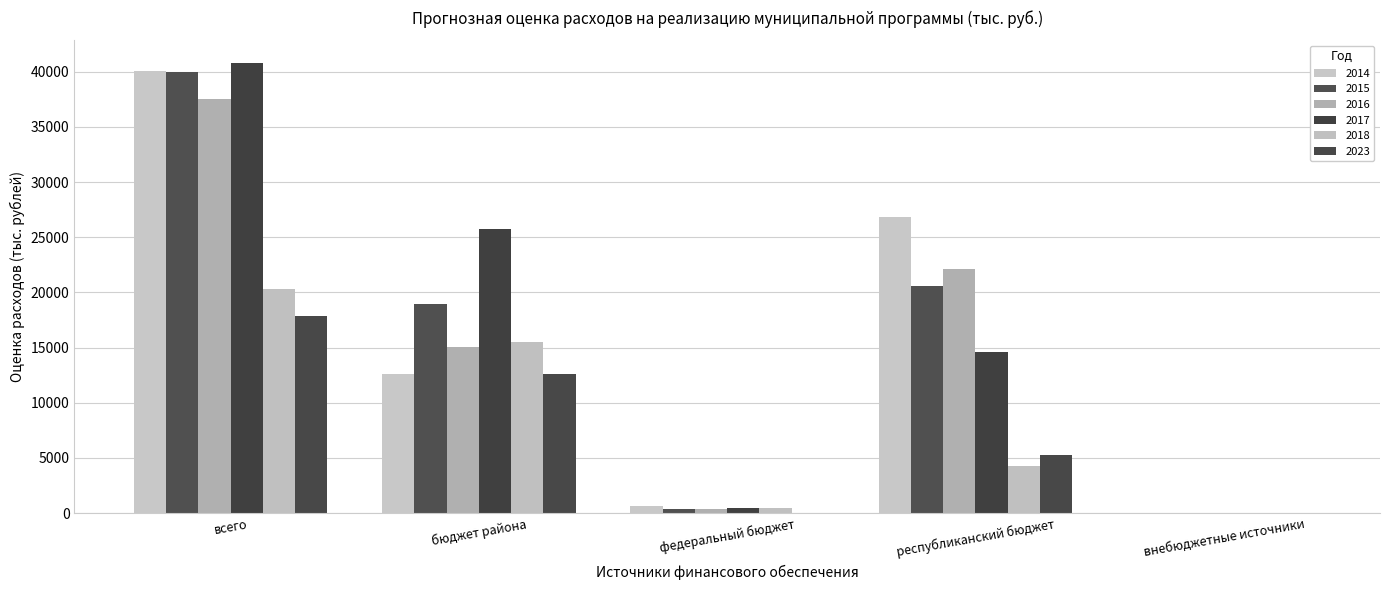

At which label is 2016 closest to 18777?

республиканский бюджет